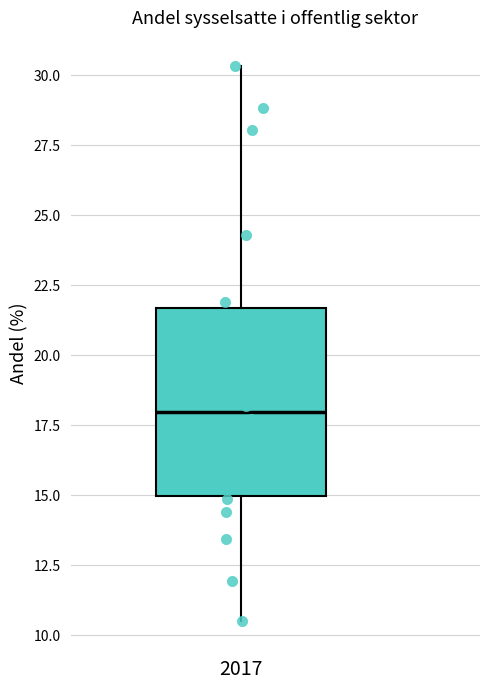

Read this box plot against the y-axis: the position of the median line, the range covered by the box, and the ends of both whiskers. The values are not printed on the chart, so give them approximately, as read against the axis.

median 18.0, box 15.0 to 21.5, whiskers 10.5 to 30.5